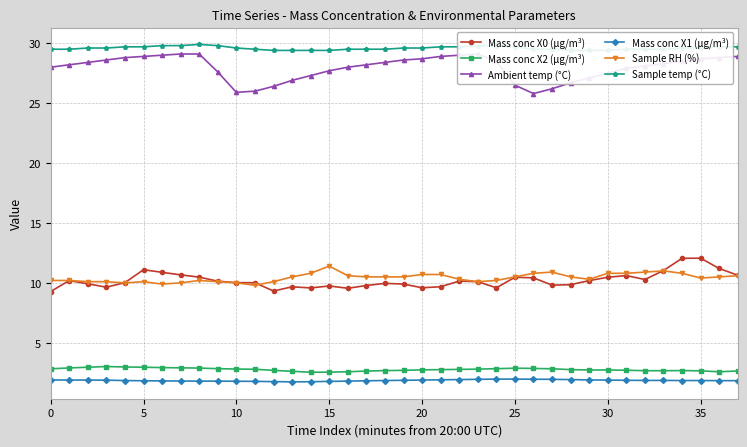

True or false: Sample RH (%) has more than 2 interior local peaks.

True